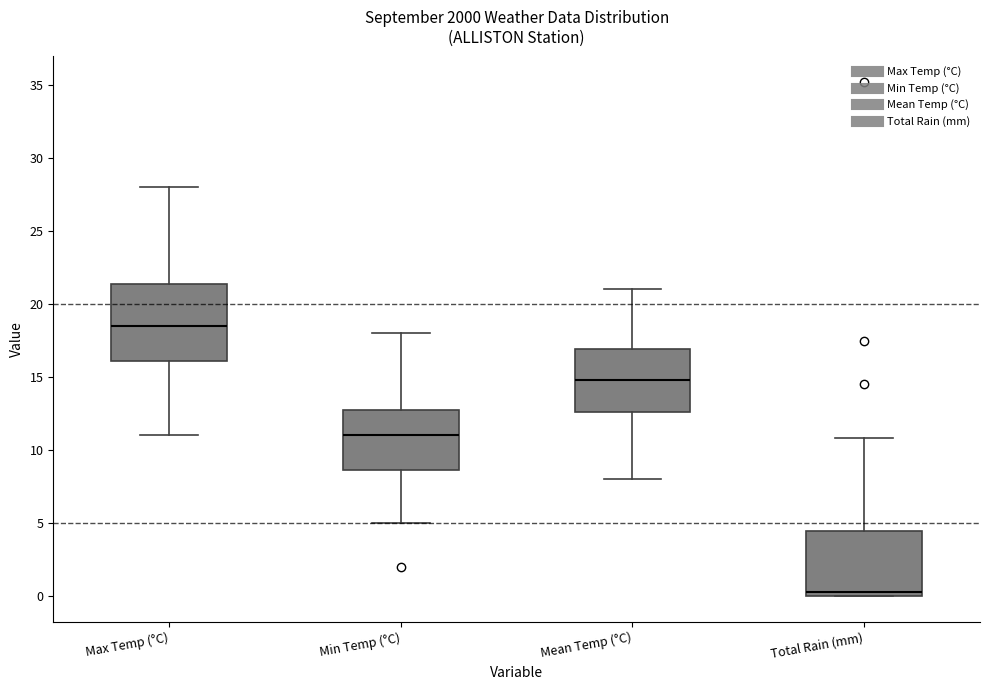

Reading left to right, read every box against the y-axis: the position of its median line, the range the box covers, and the ends of its whiskers. The values are not printed on the chart, so give them approximately, as read against the axis.

Max Temp (°C): median 18.5, box 16.0 to 21.5, whiskers 11.0 to 28.0
Min Temp (°C): median 11.0, box 8.5 to 13.0, whiskers 5.0 to 18.0
Mean Temp (°C): median 15.0, box 12.5 to 17.0, whiskers 8.0 to 21.0
Total Rain (mm): median 0.5, box 0.0 to 4.5, whiskers 0.0 to 11.0